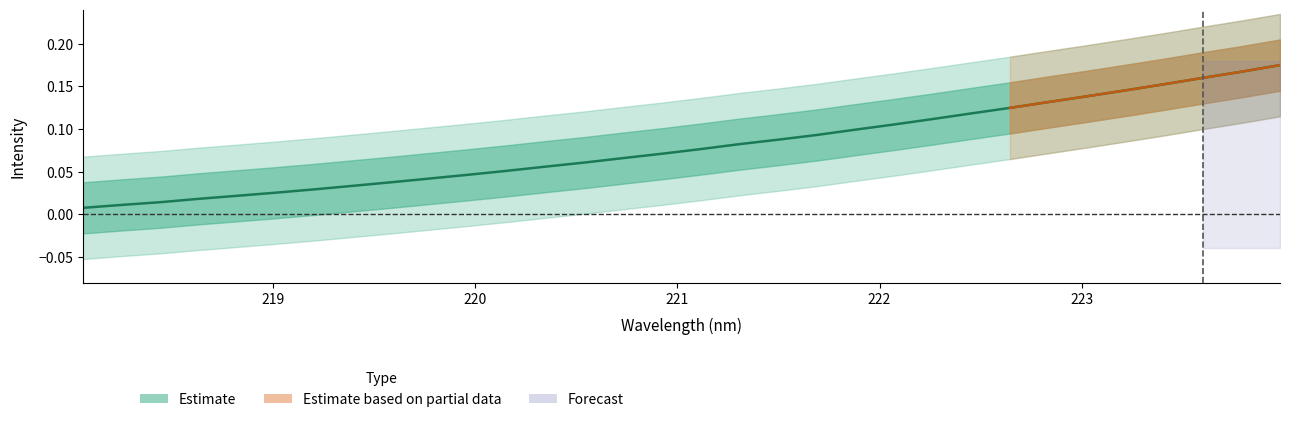

What is the sum of all values?

2.6